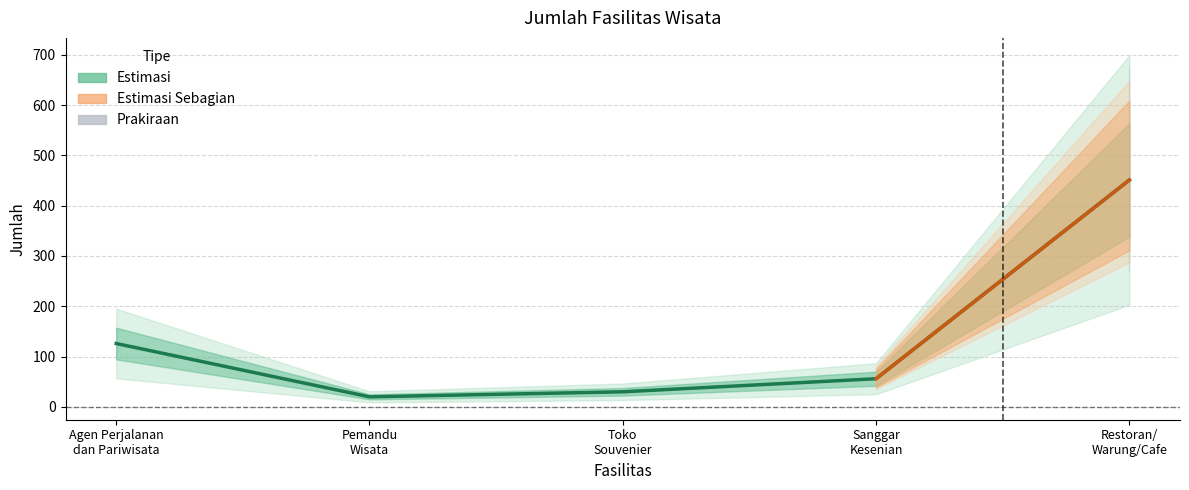

What is the greatest value displayed?

451